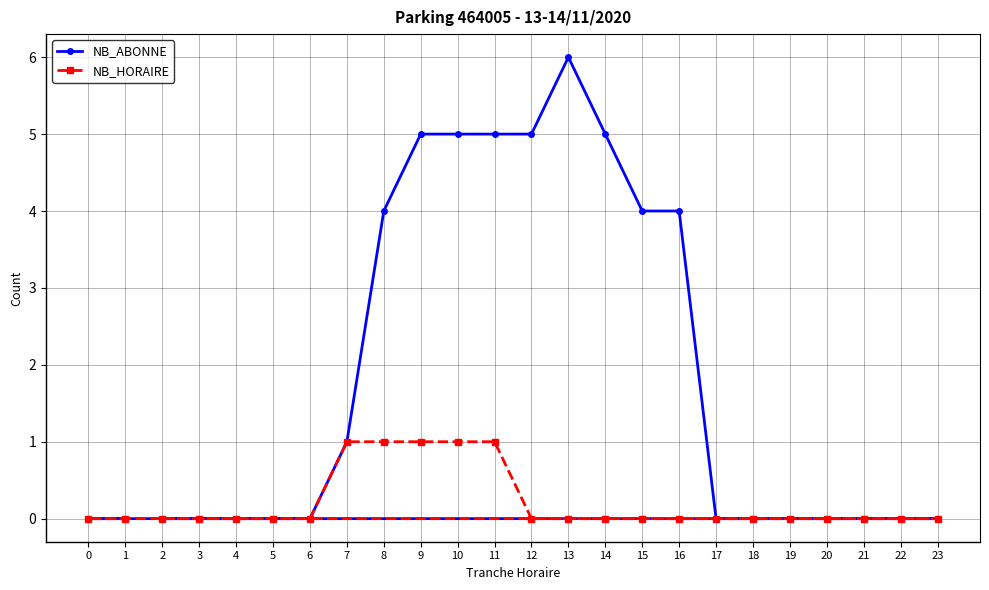

True or false: NB_ABONNE and NB_HORAIRE cross at least once.

False